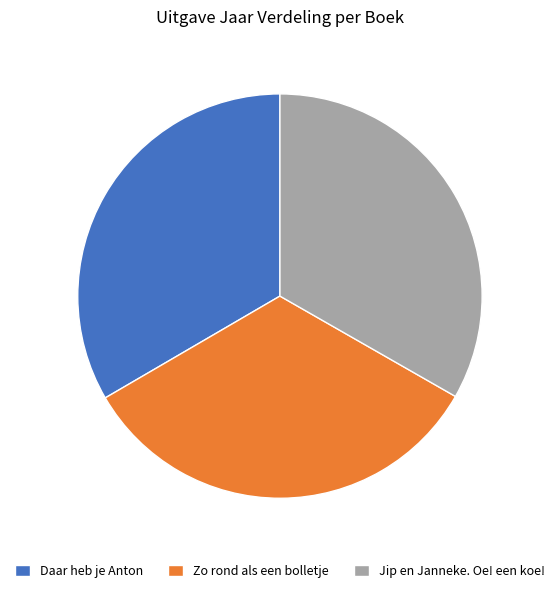

Does any single category account for the majority?

No